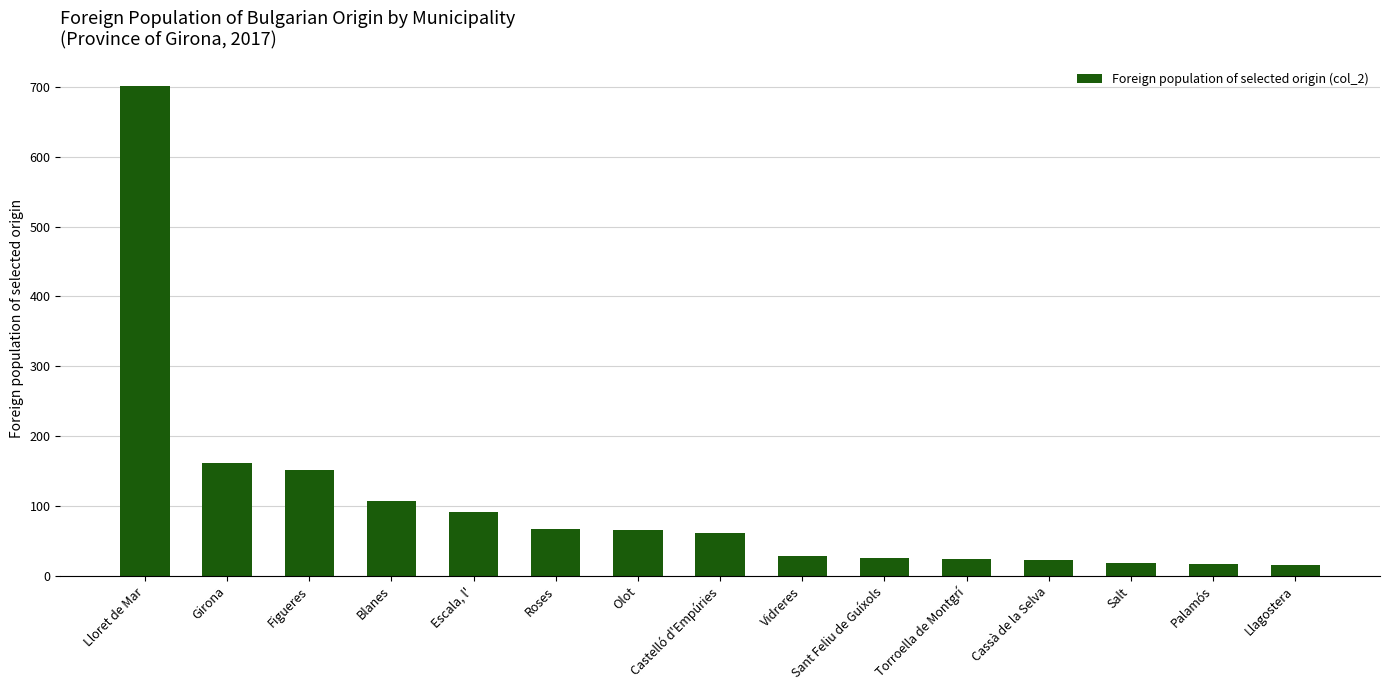

The chart shows a value of 161 at Girona. True or false?

True